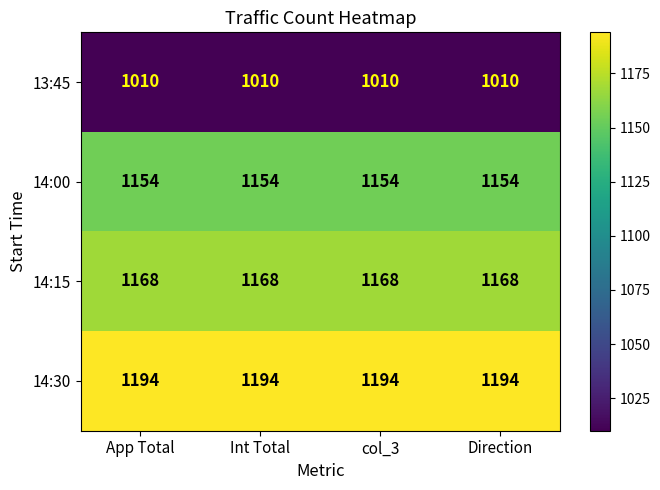

At how many categories does at least one series exceed 1031?

4